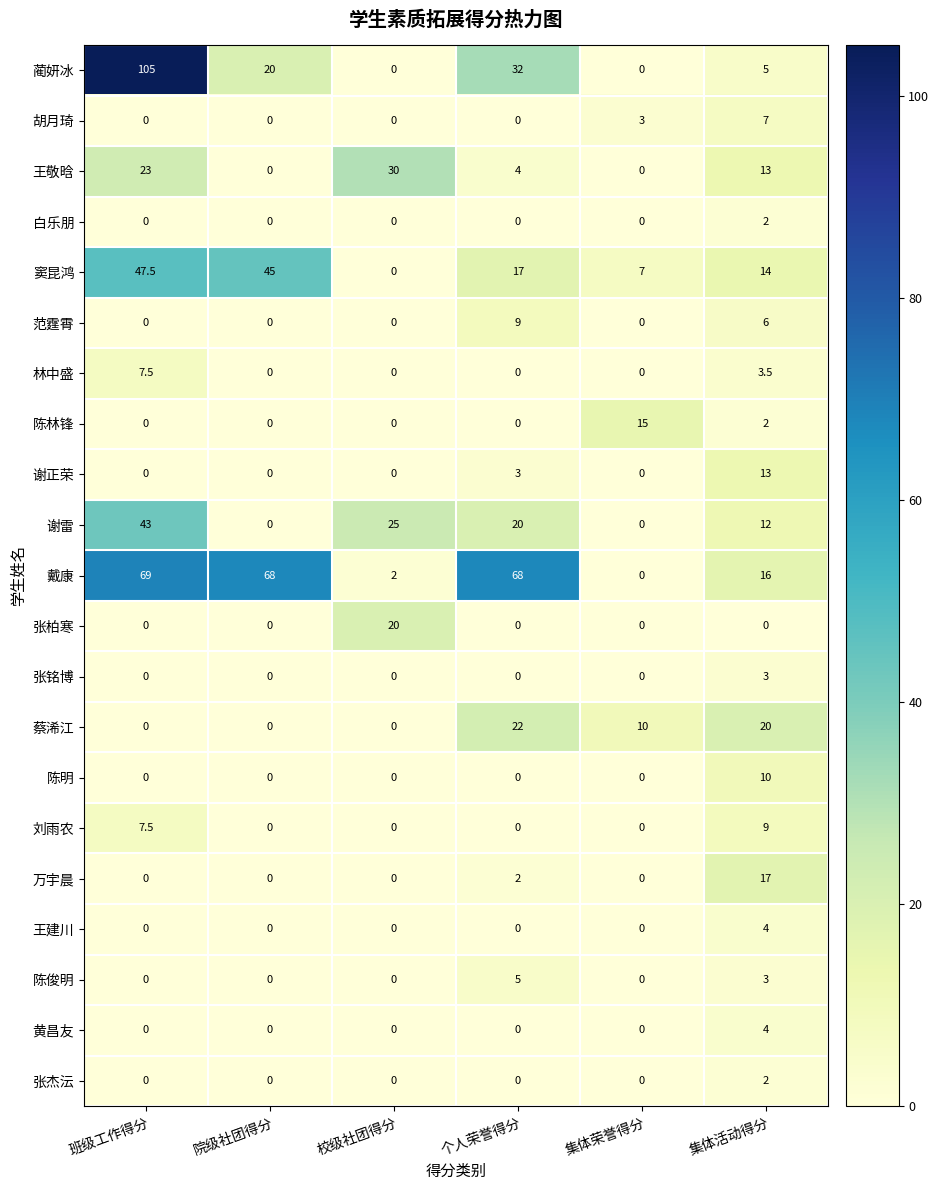

At how many categories does at least one series exceed 53?

3